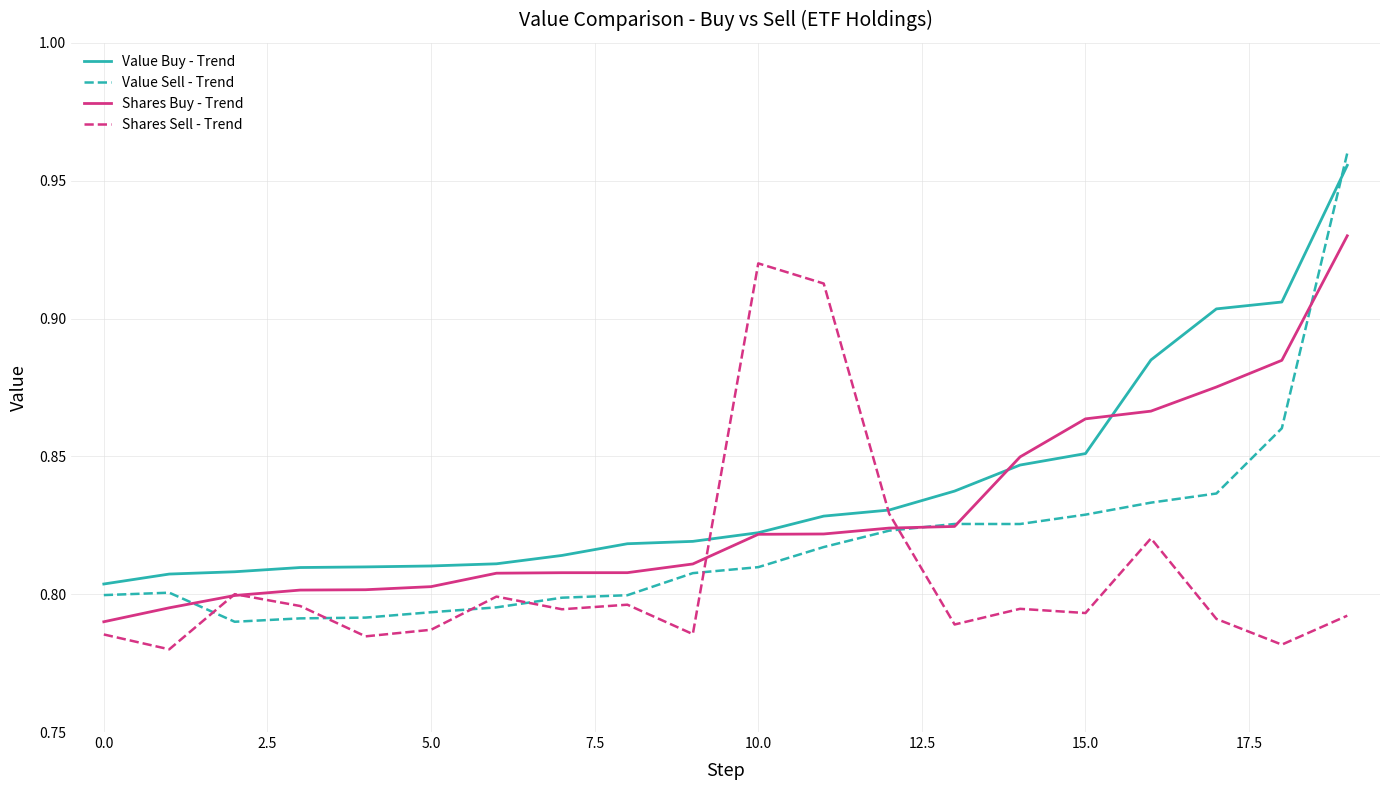

Which series has the widest spread of values?

Value Sell - Trend